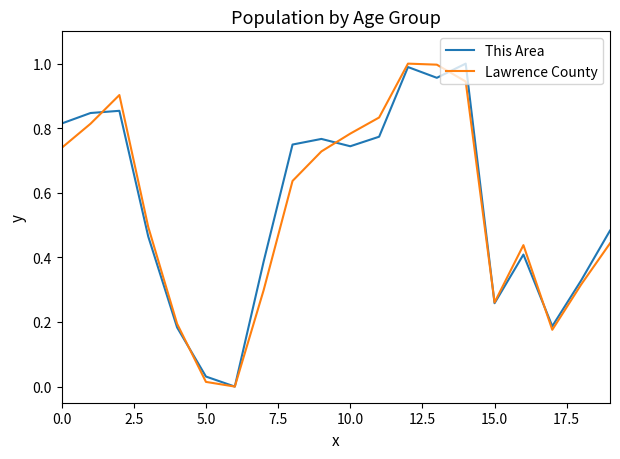

Which series has the largest total across all categories?

This Area